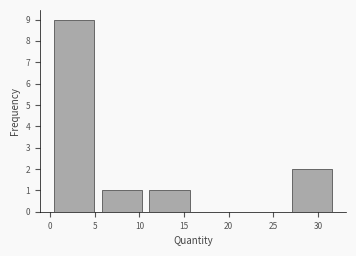

Reading left to right, list every bar in this chart as the range it spans on the x-axis followed by its height. Neither the bar edges nor the heights are printed on the chart, so give them approximately, as read against the axes.

0.0 to 5.5: 9
5.5 to 10.5: 1
10.5 to 16.0: 1
16.0 to 21.5: 0
21.5 to 26.5: 0
26.5 to 32.0: 2